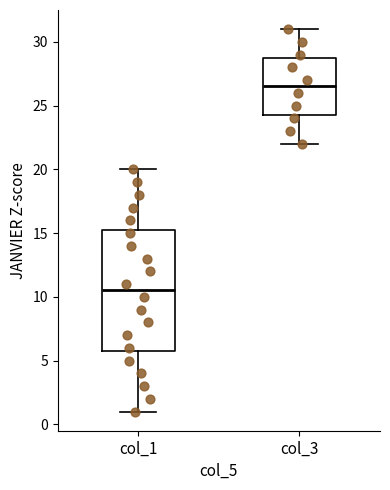

Reading left to right, transcribe this box plot: for each box, give where its median line is, the range the box spans, and where its two whiskers end, as read against the y-axis. The values are not printed on the chart, so give them approximately, as read against the axis.

col_1: median 10.5, box 6.0 to 15.5, whiskers 1.0 to 20.0
col_3: median 26.5, box 24.5 to 29.0, whiskers 22.0 to 31.0